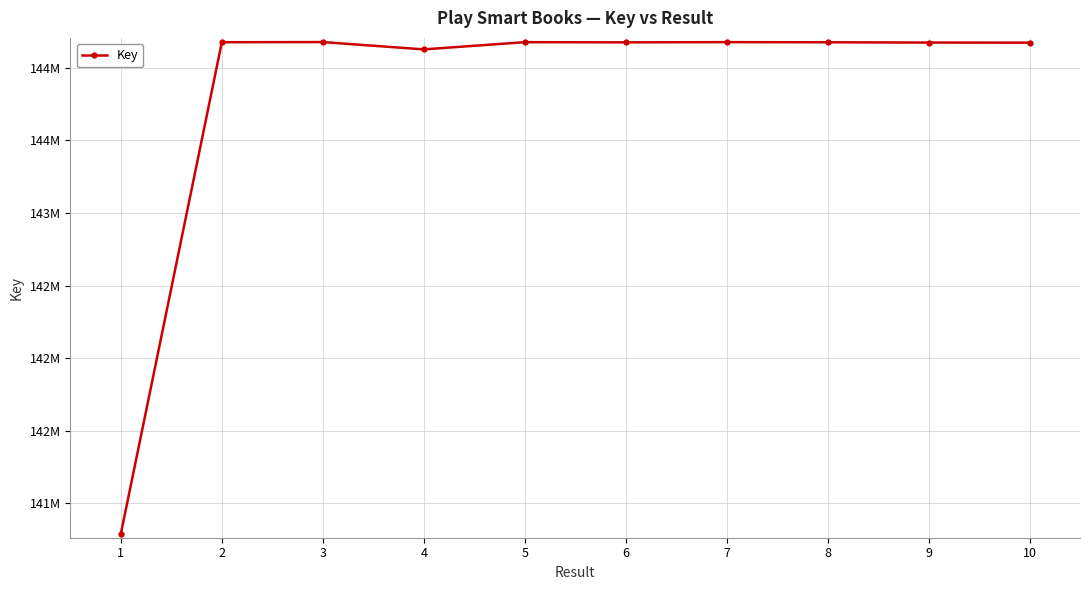

Between 10 and 3, which is larger?

3